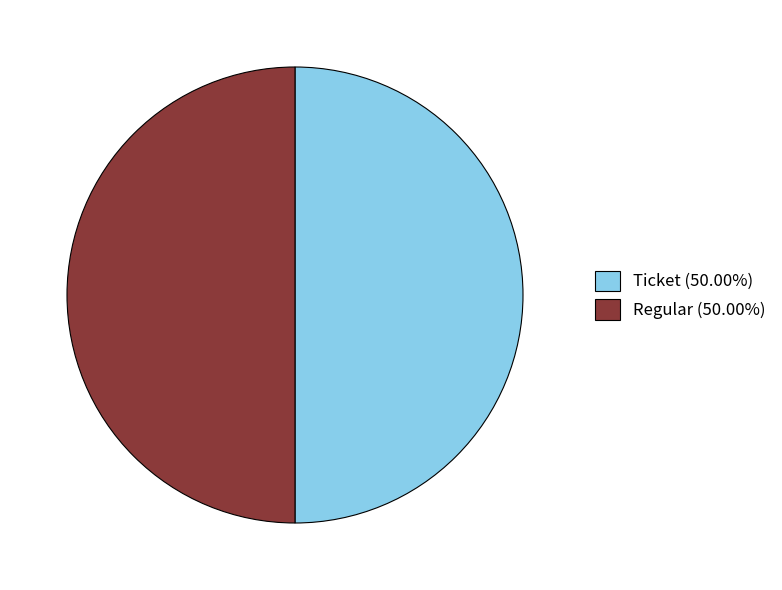

What is the ratio of the value at Regular (50.00%) to the value at Ticket (50.00%)?

1.0